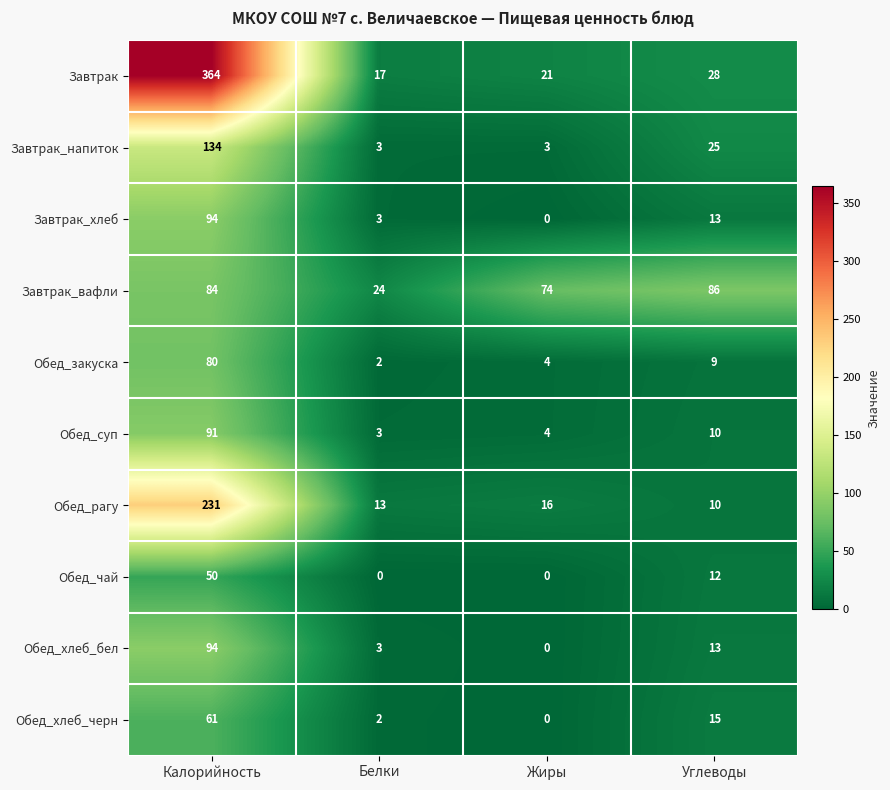

True or false: Обед_чай has a value of 0 at Белки.

True